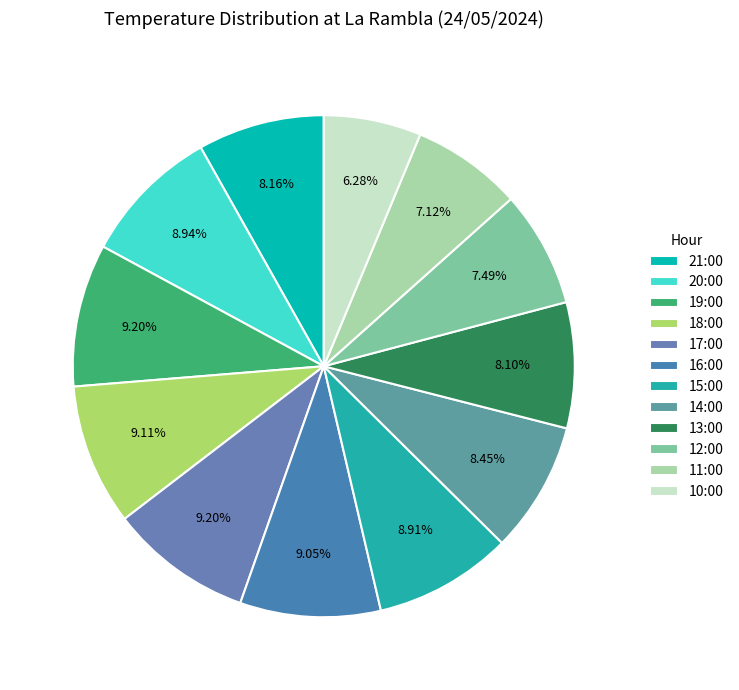

To the nearest percent, what is the average slice percentage?

8%